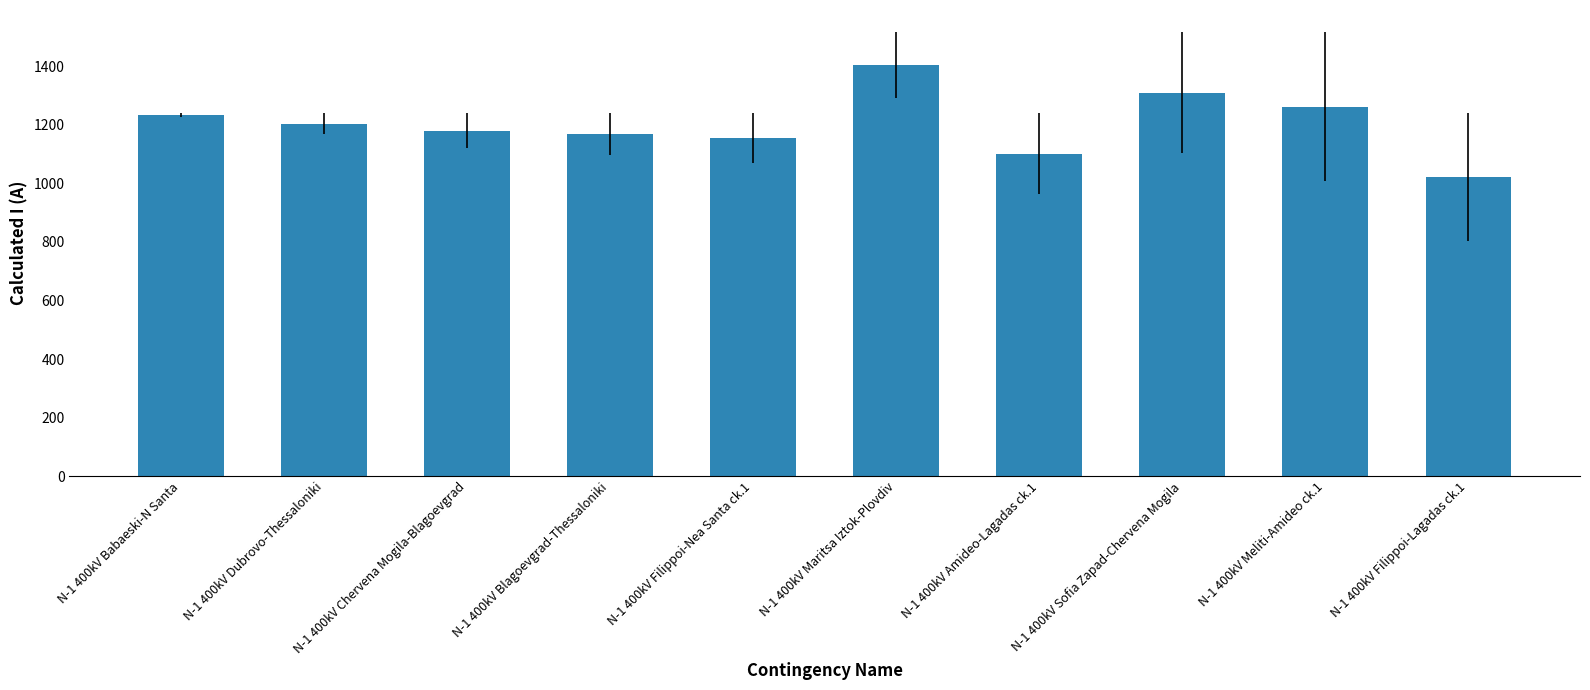

How many values are below 1204?

5